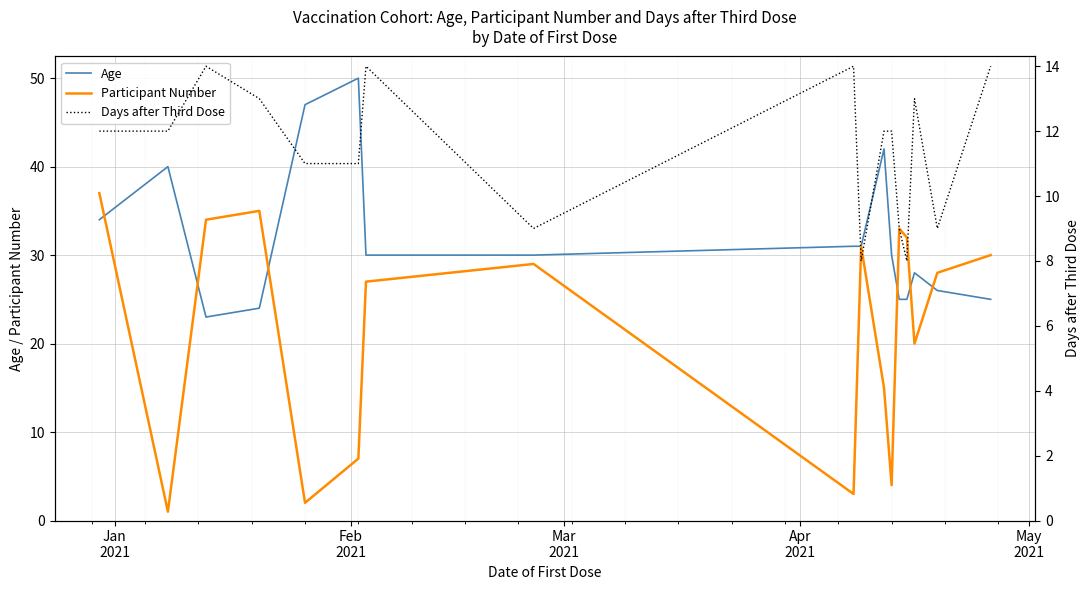

What is the lowest value of the Age series?

23